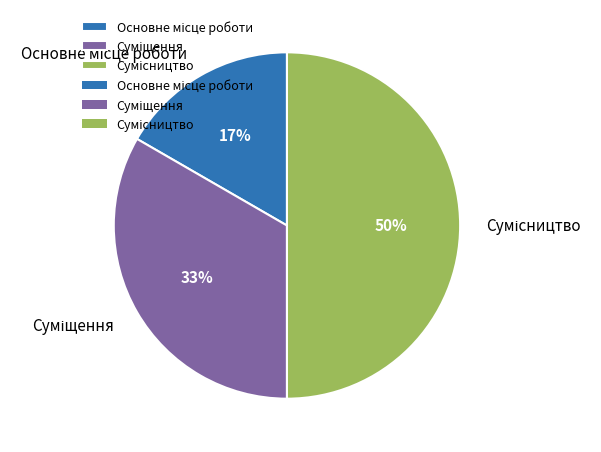

To the nearest percent, what is the difference between the largest and smallest slice percentages?

33%